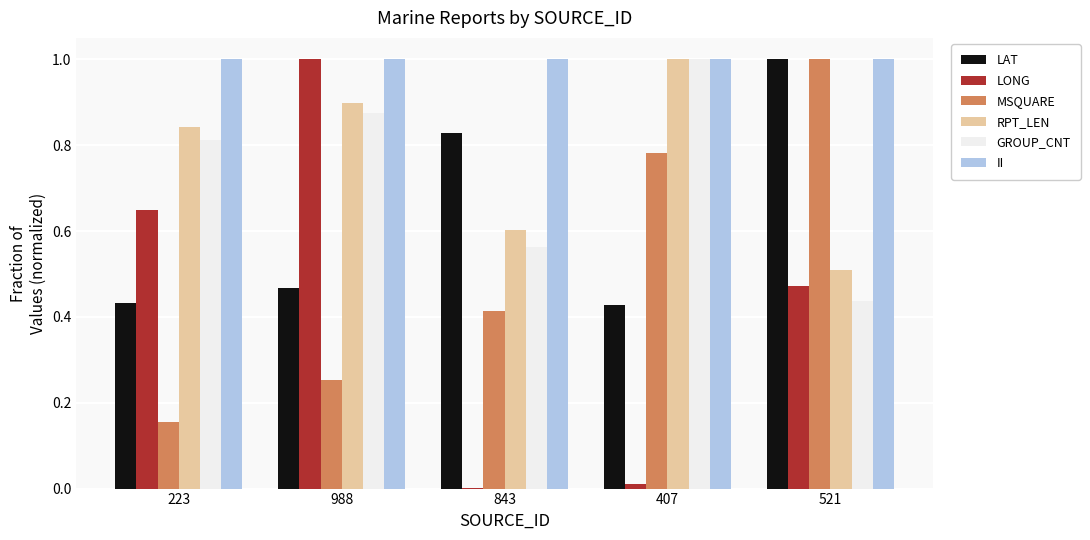

What is the maximum value for RPT_LEN?

1.0